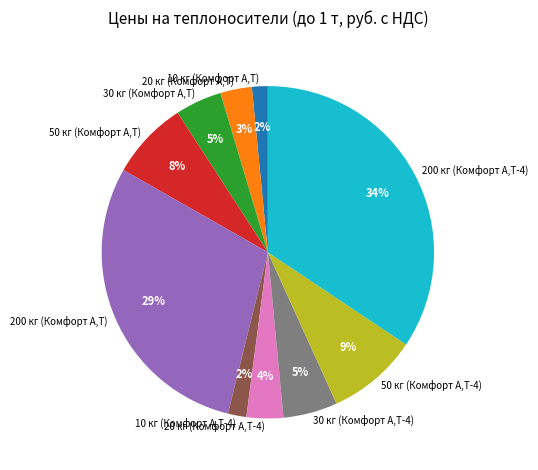

What is the largest slice in the pie chart?

200 кг (Комфорт А,Т-4)